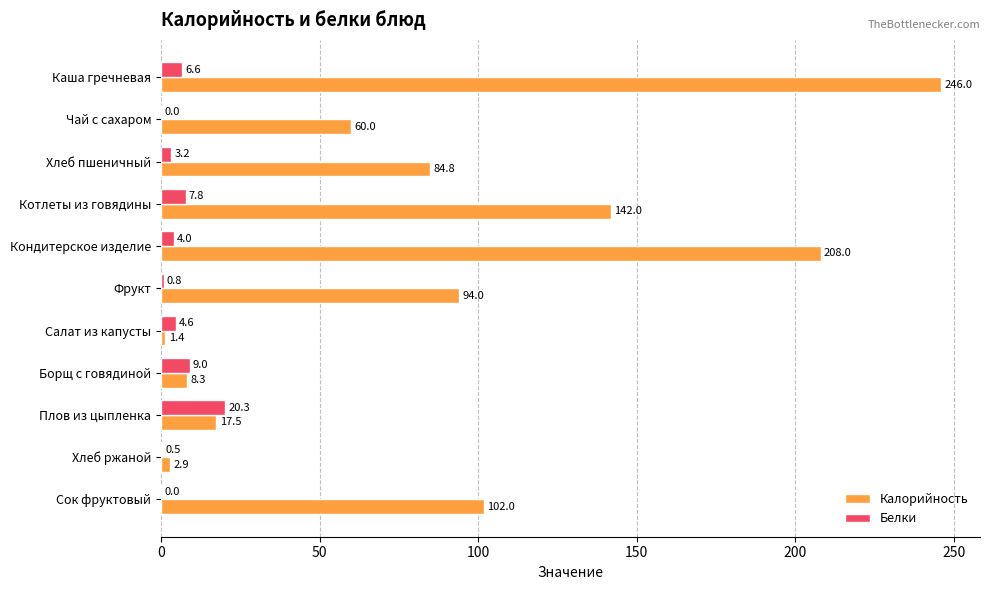

What is the maximum value for Калорийность?

246.0